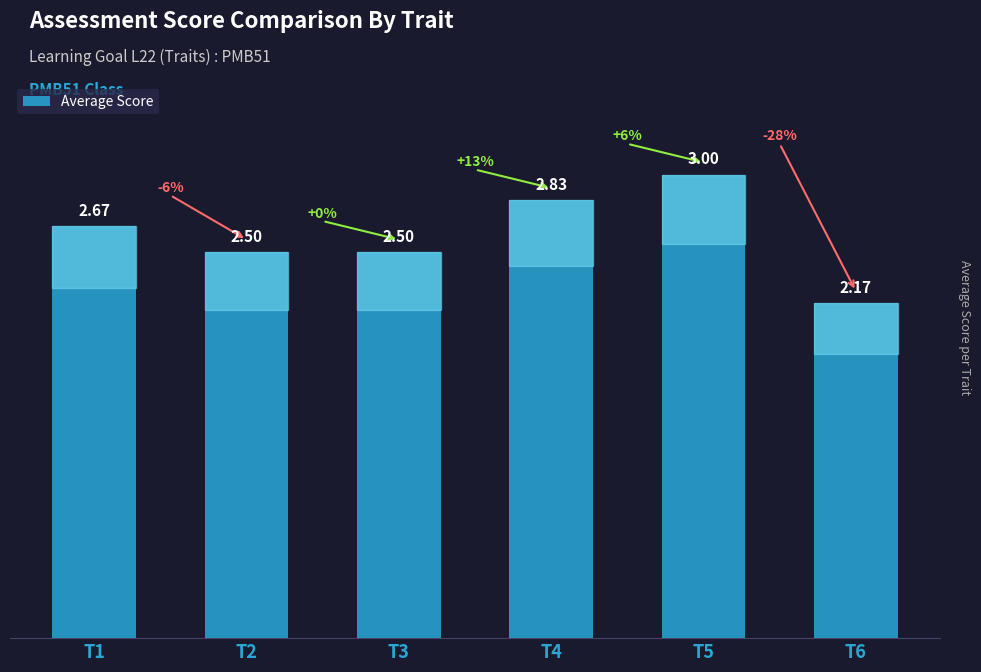

What is the maximum value shown in the chart?

3.0